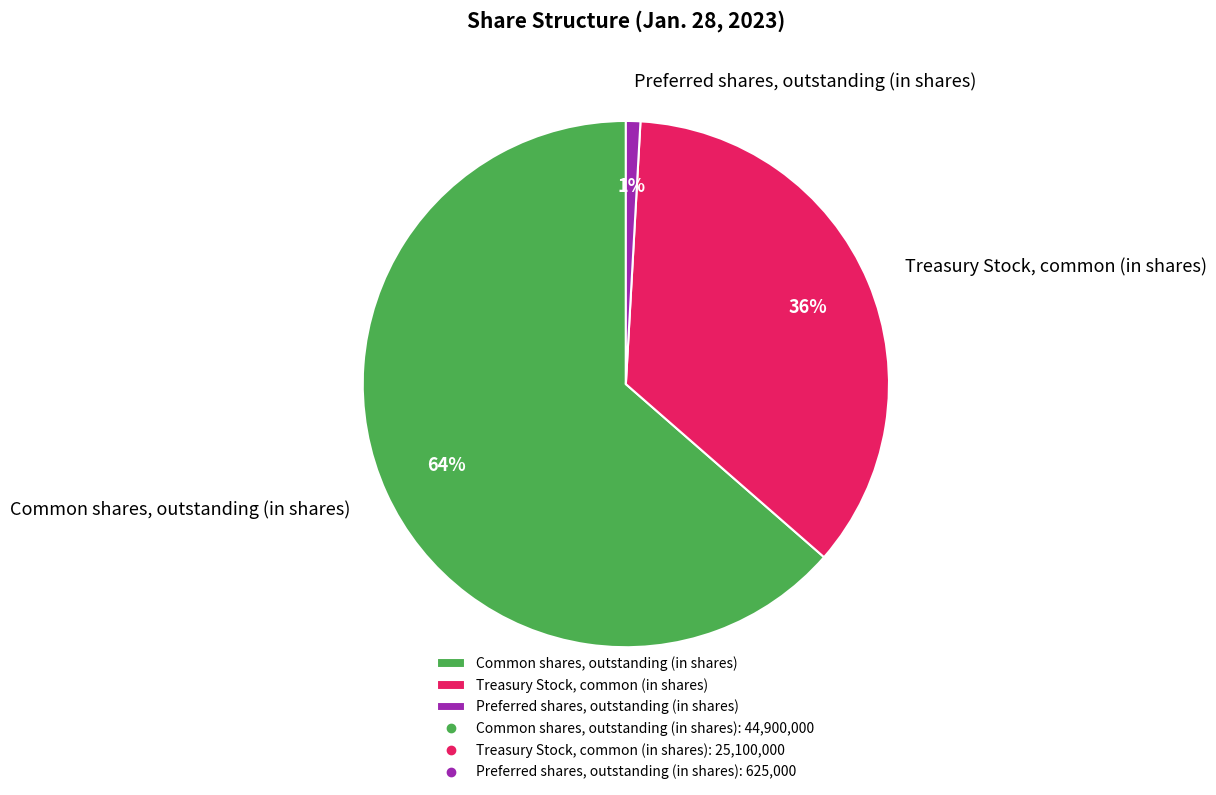

What is the smallest slice in the pie chart?

Preferred shares, outstanding (in shares)